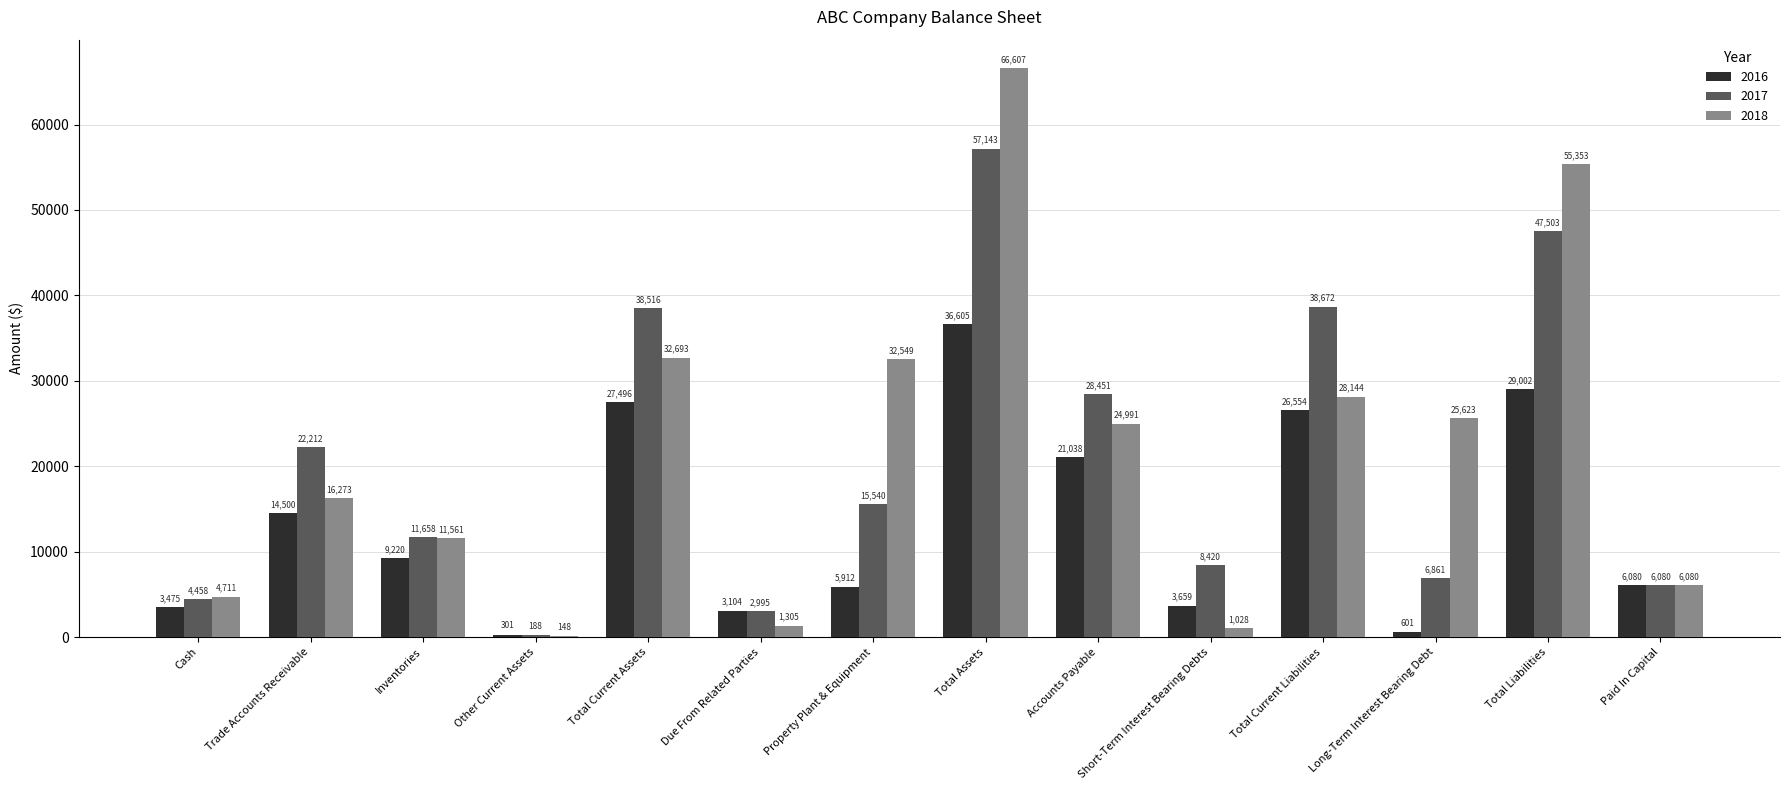

At which label does 2018 reach its peak?

Total Assets